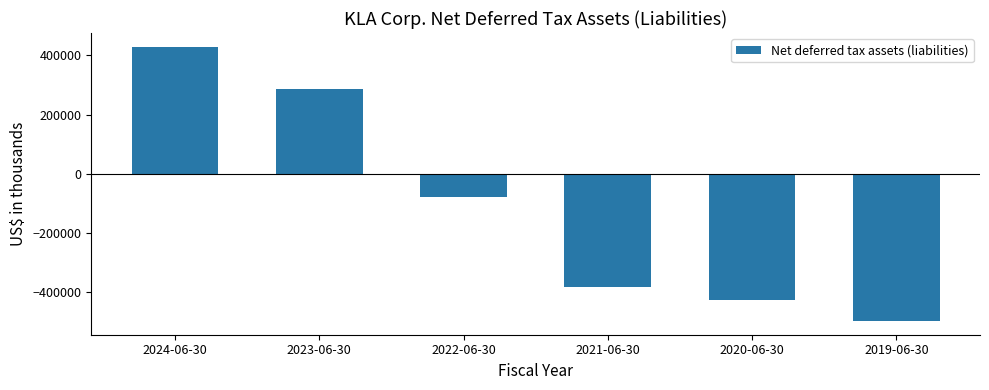

The chart shows a value of 428599 at 2024-06-30. True or false?

True